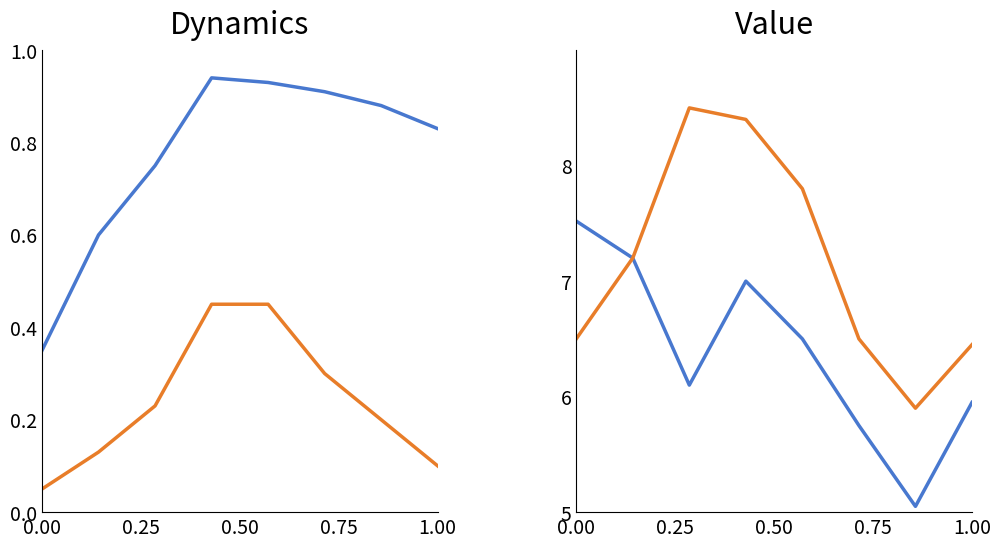

Does the chart display data point markers on the line(s)?

No